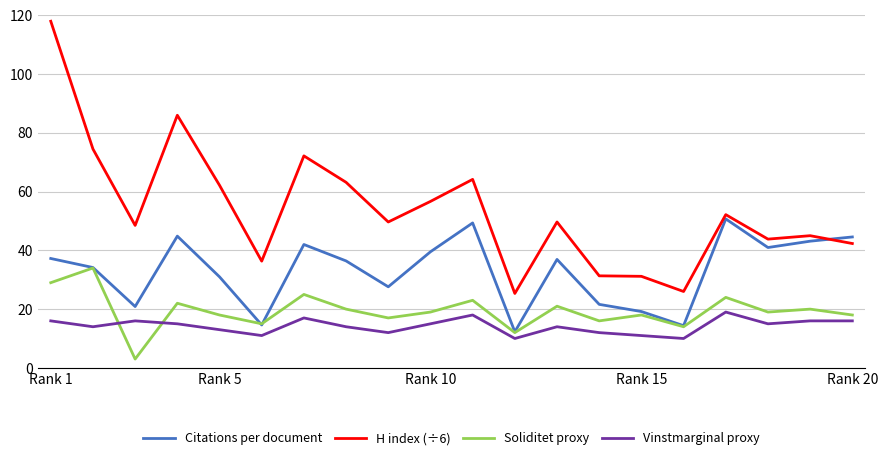

Which series has the widest spread of values?

H index (÷6)